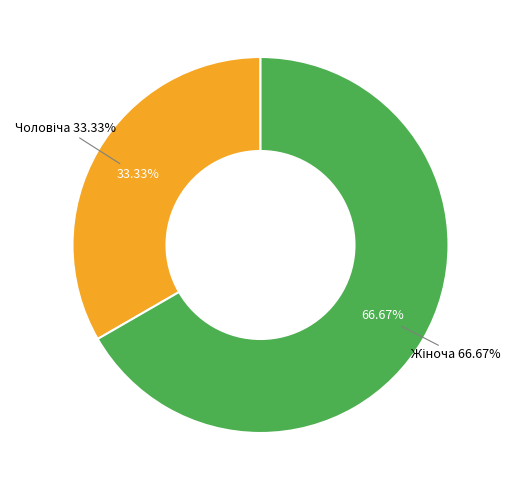

Which category has the biggest portion of the pie?

Жіноча